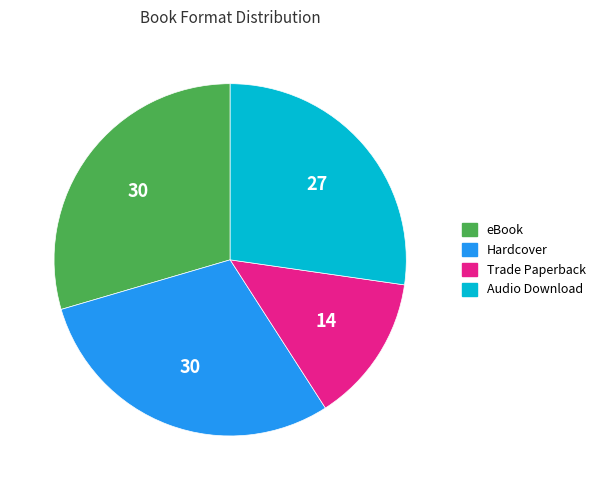

True or false: Trade Paperback accounts for 14% of the total.

True